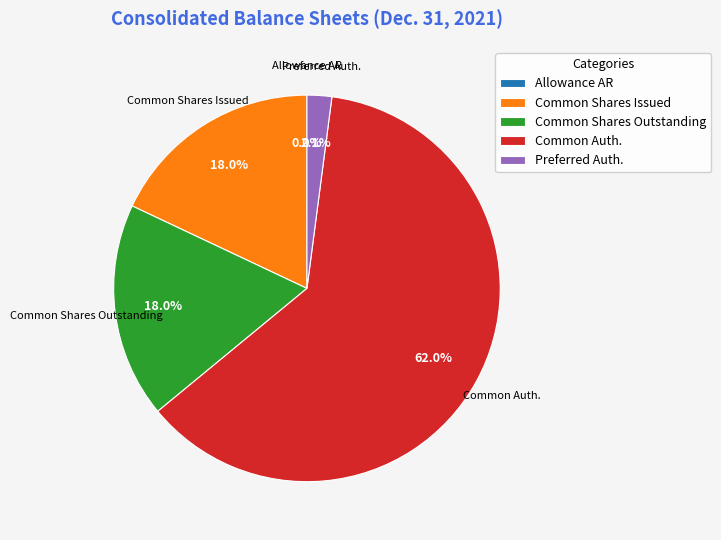

Which category has the biggest portion of the pie?

Common Auth.